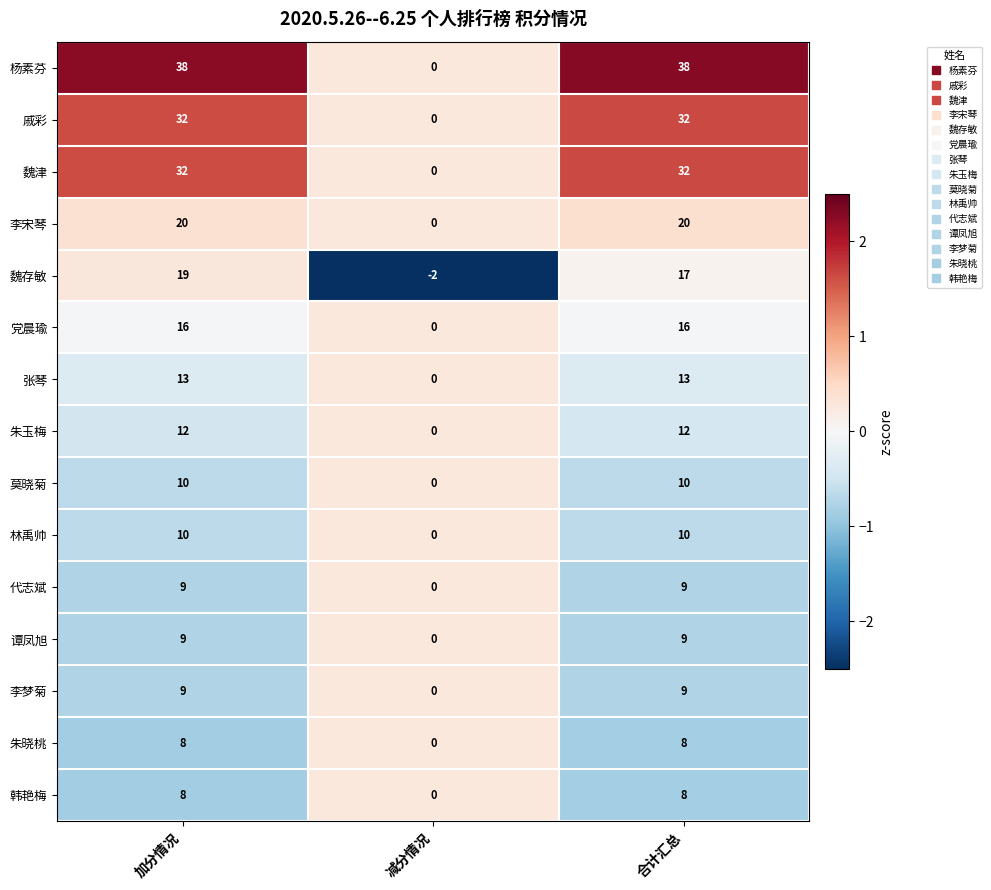

The 张琴 series shows 0 at 减分情况. True or false?

True